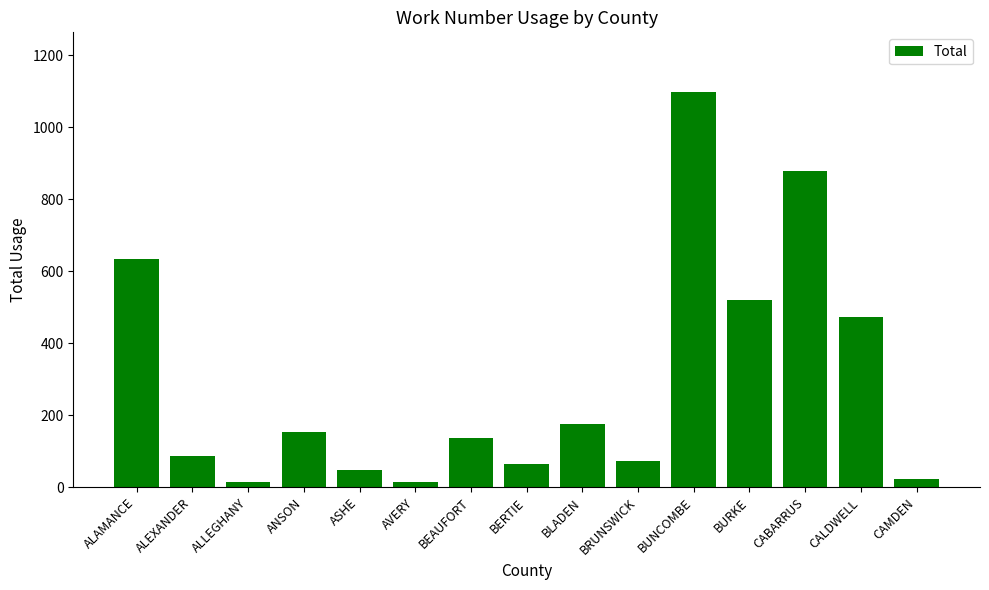

What is the sum of all values?

4397